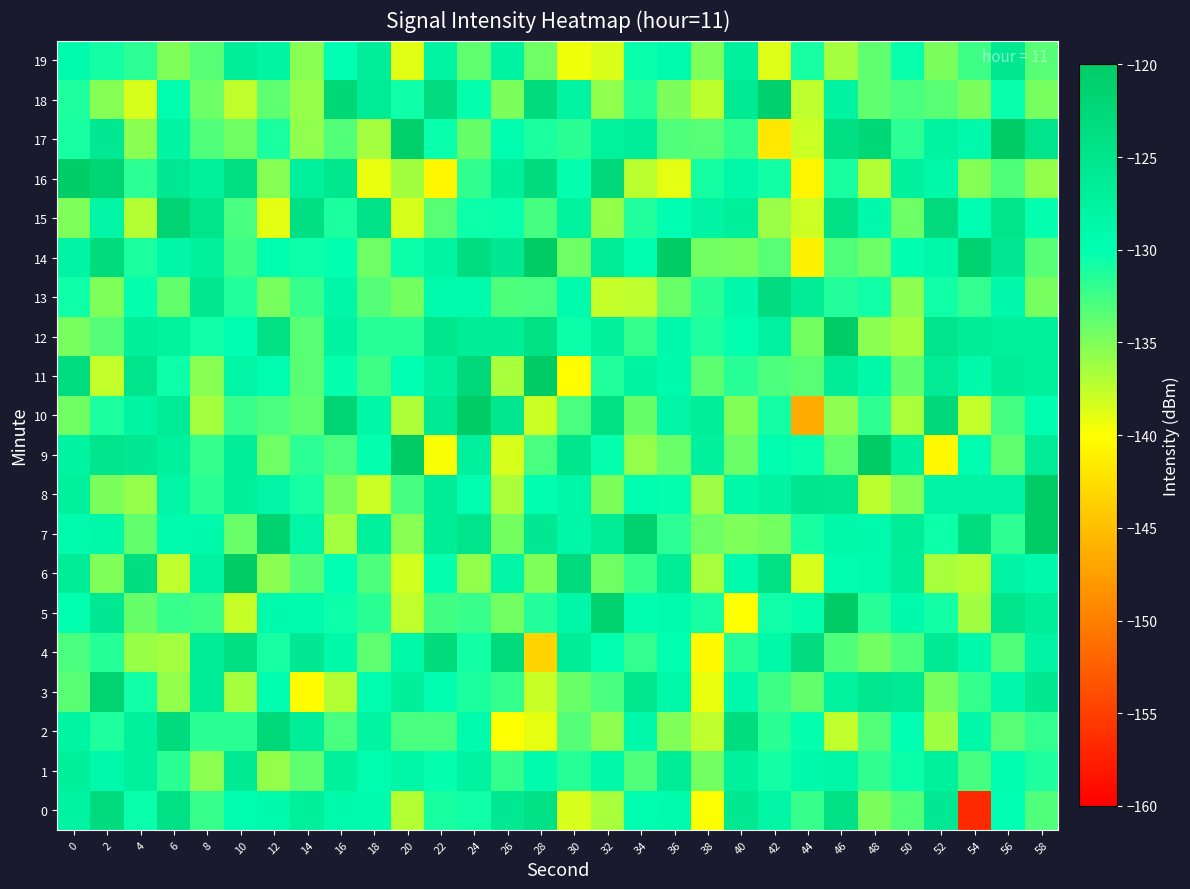

What is the total value across all series at 26?

-2622.1